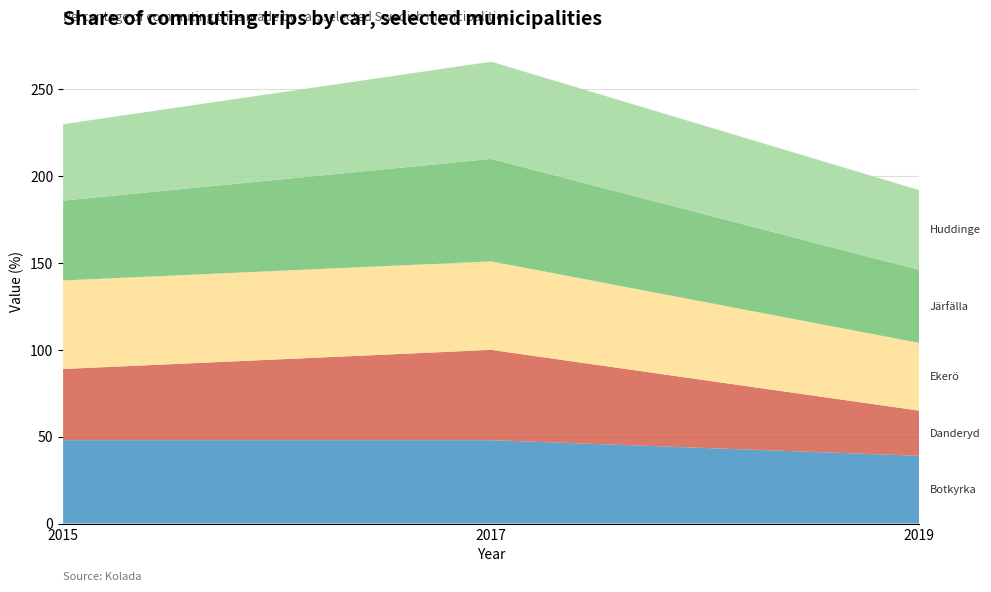

Reading right to left, extract all data points from this chart.

Botkyrka: 39	48	48
Danderyd: 26	52	41
Ekerö: 39	51	51
Järfälla: 42	59	46
Huddinge: 46	56	44